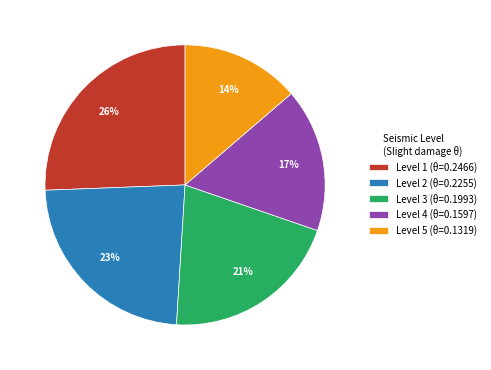

Which slice is the largest?

Level 1